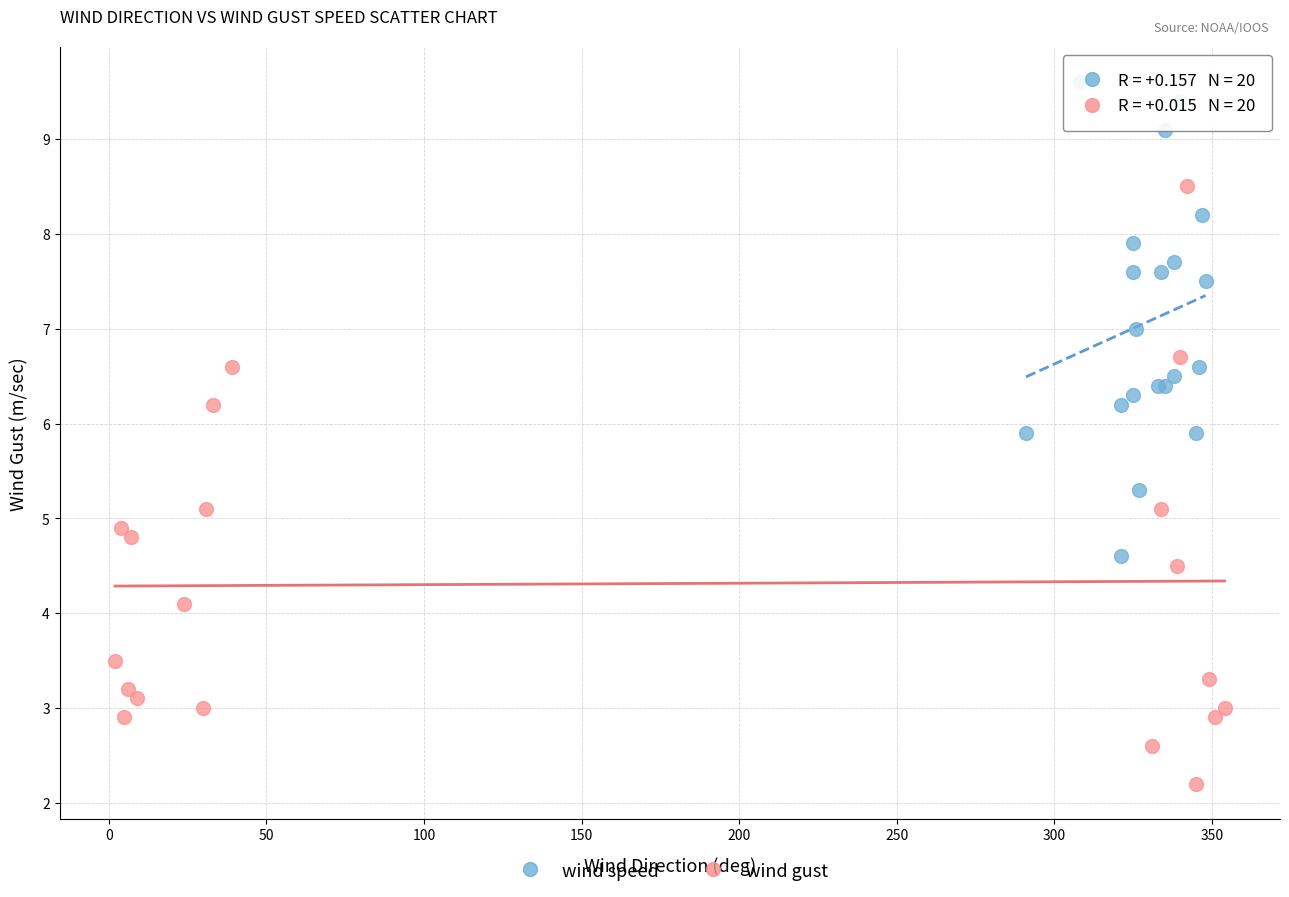

Which series reaches the minimum Y coordinate?

wind gust